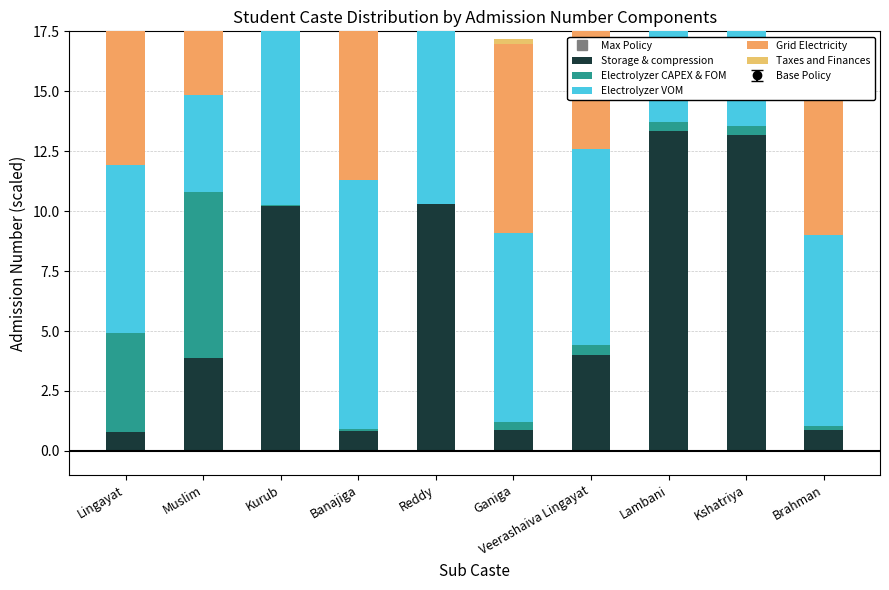

What is the label of the 8th bar from the right?

Kurub